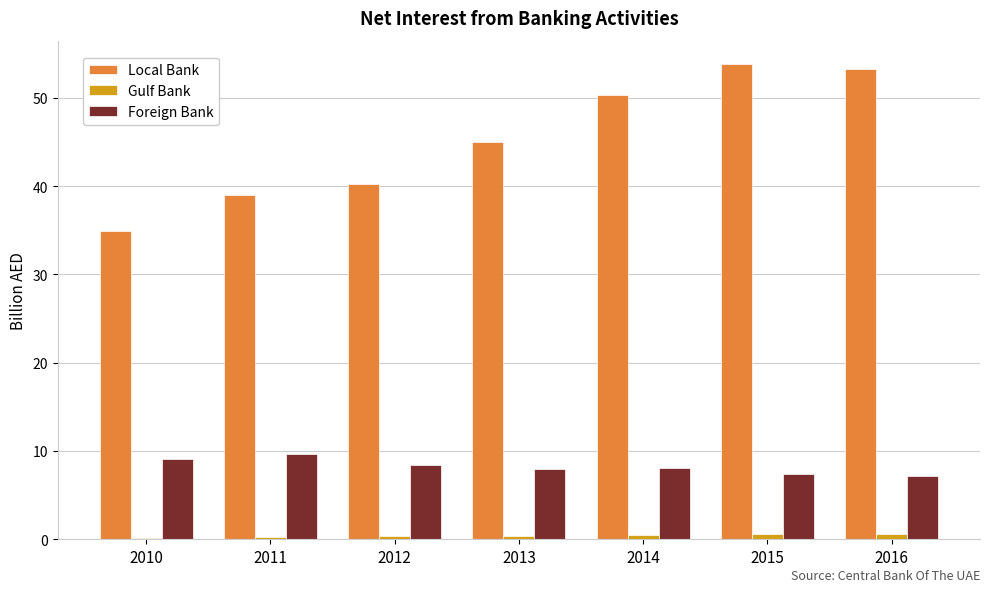

Between 2010 and 2012, which series saw the biggest shift?

Local Bank